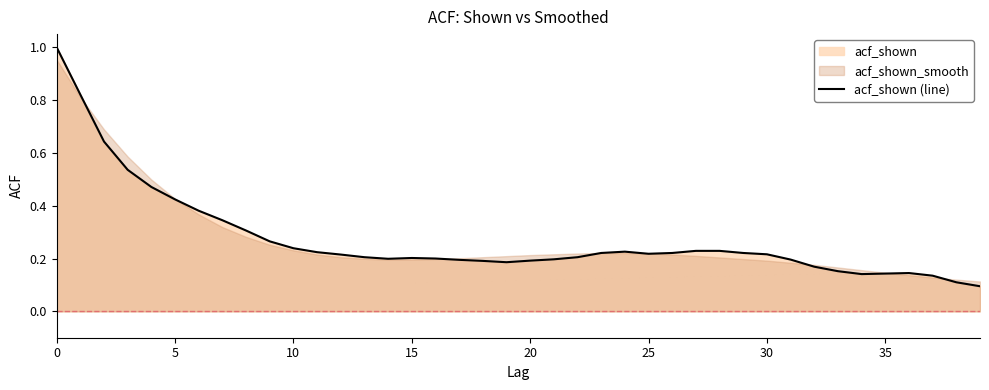

Where is the first local maximum?

15